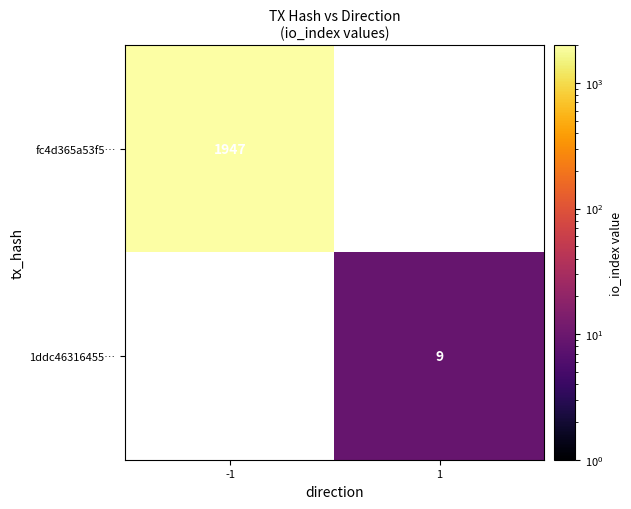

How many data points does each series have?

2